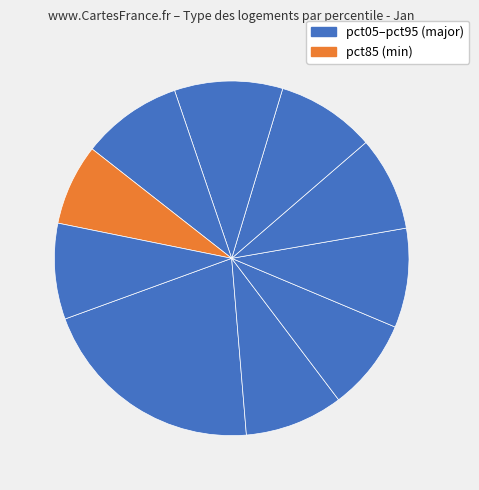

Count the number of slices in the pie.

10